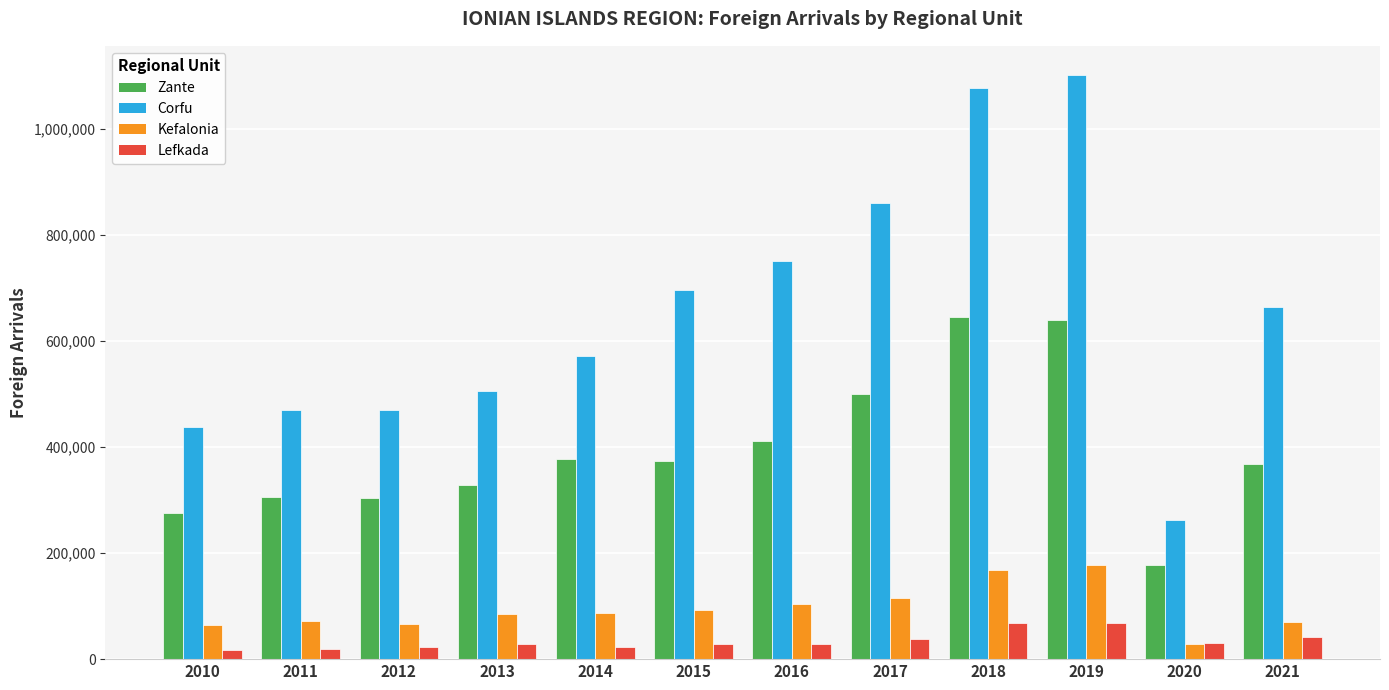

How many groups of bars are there?

12